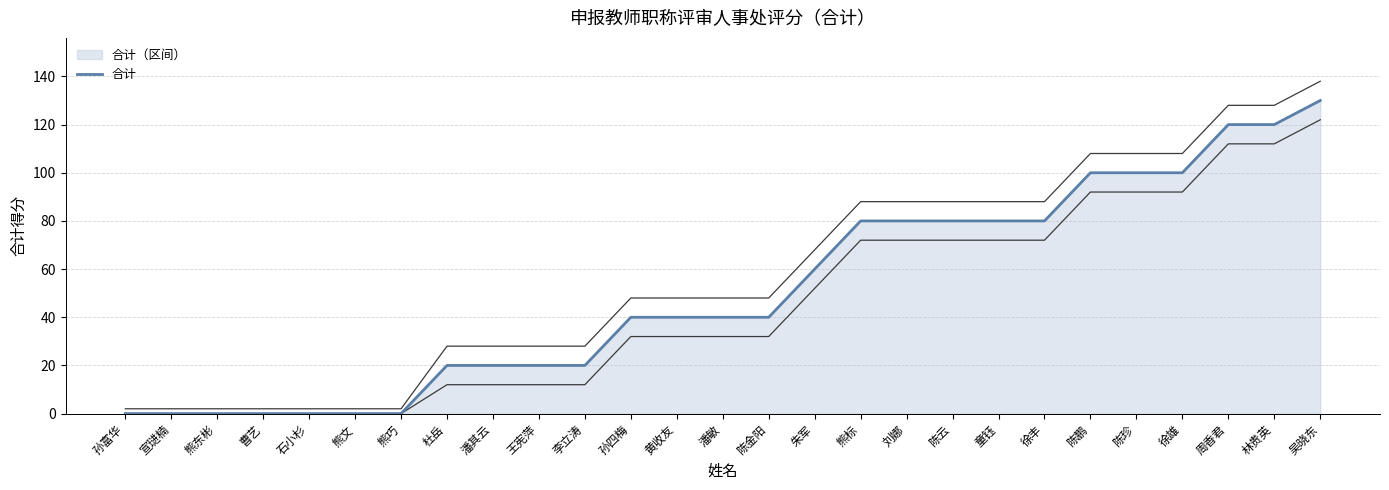

What value does the data have at 孙四梅, to the nearest 5?

40